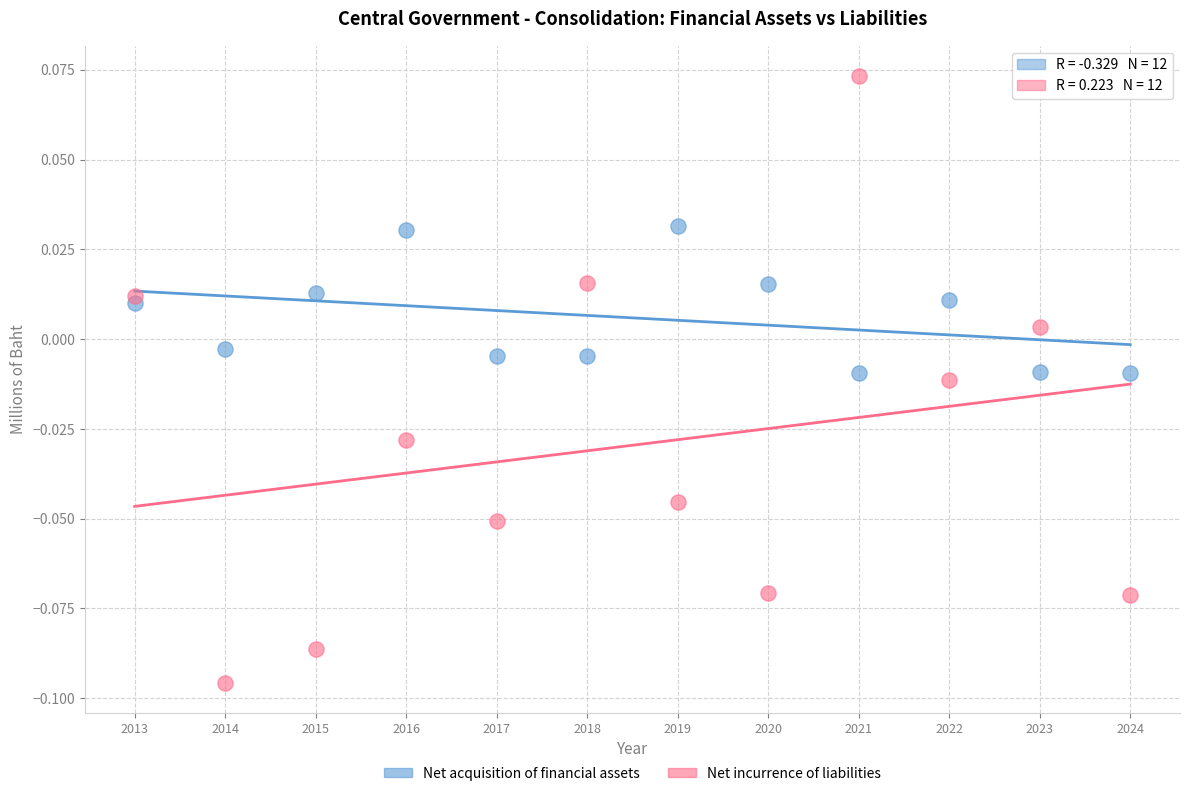

What are all the series names shown in the legend?

Net acquisition of financial assets, Net incurrence of liabilities